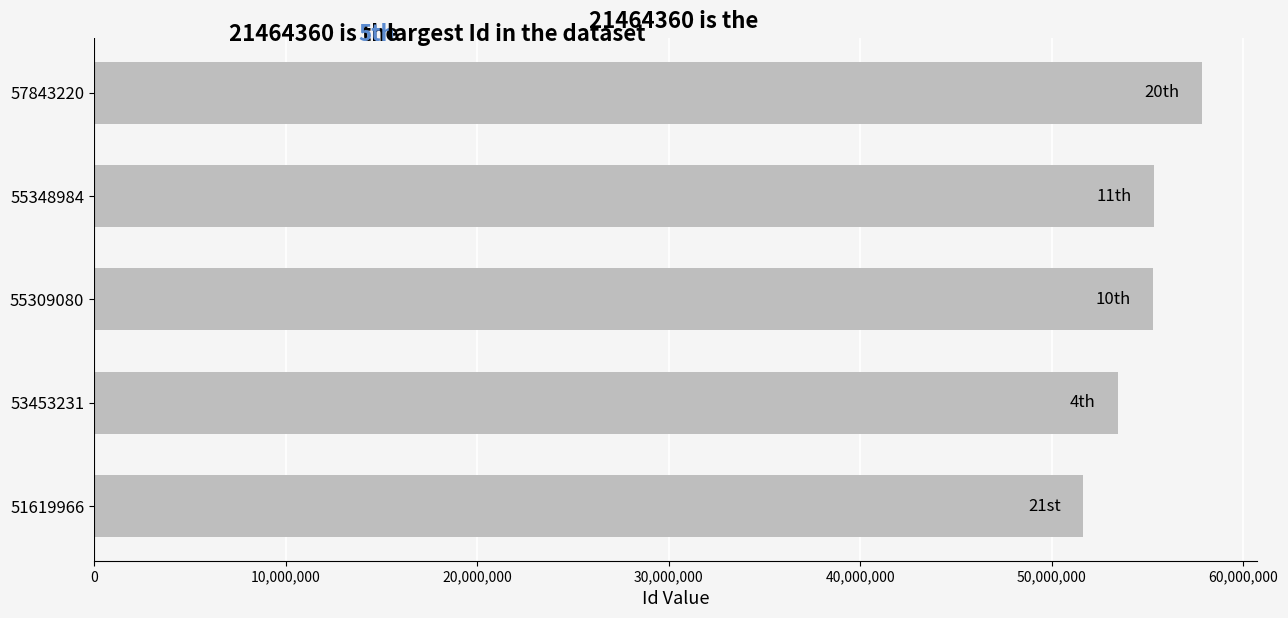

At which category does the chart reach its peak across all series?

57843220